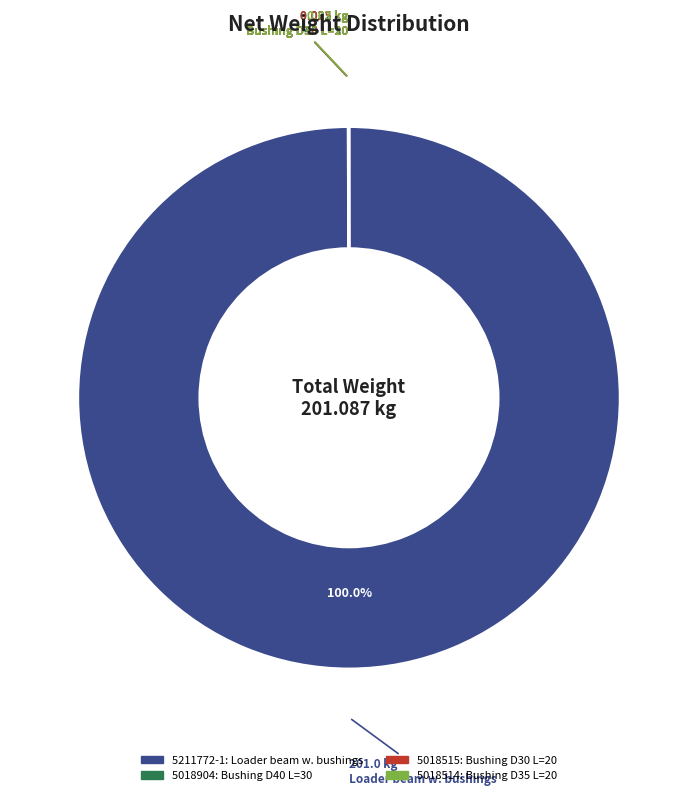

Is there any slice that represents more than half of the pie?

Yes